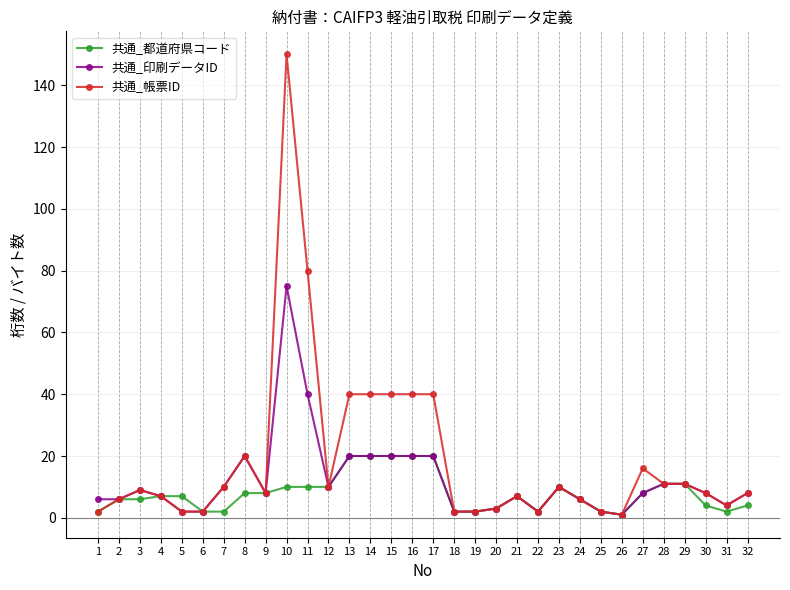

Which series has the widest spread of values?

共通_帳票ID